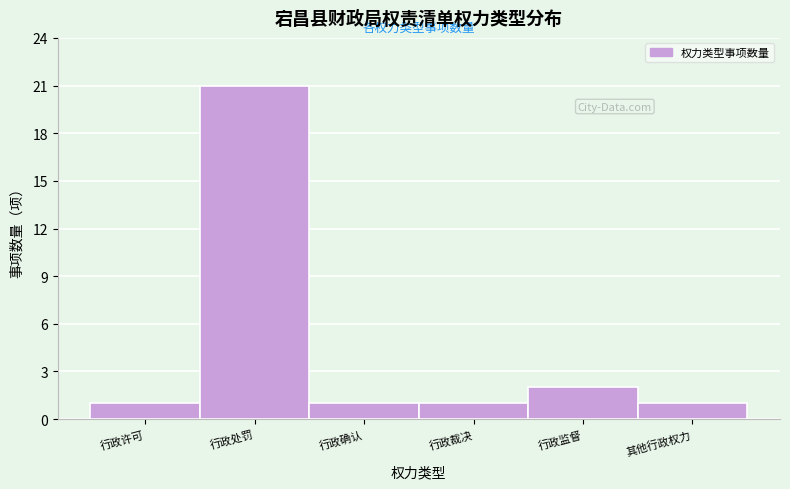

Reading left to right, extract all data points from this chart.

1	21	1	1	2	1